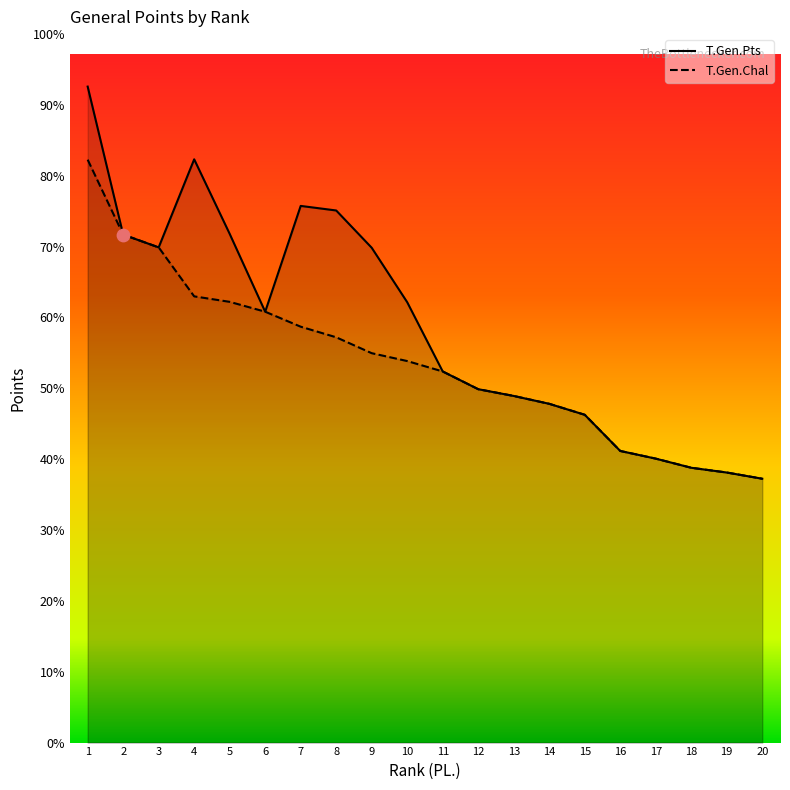

At which category is the sum across all series the highest?

1